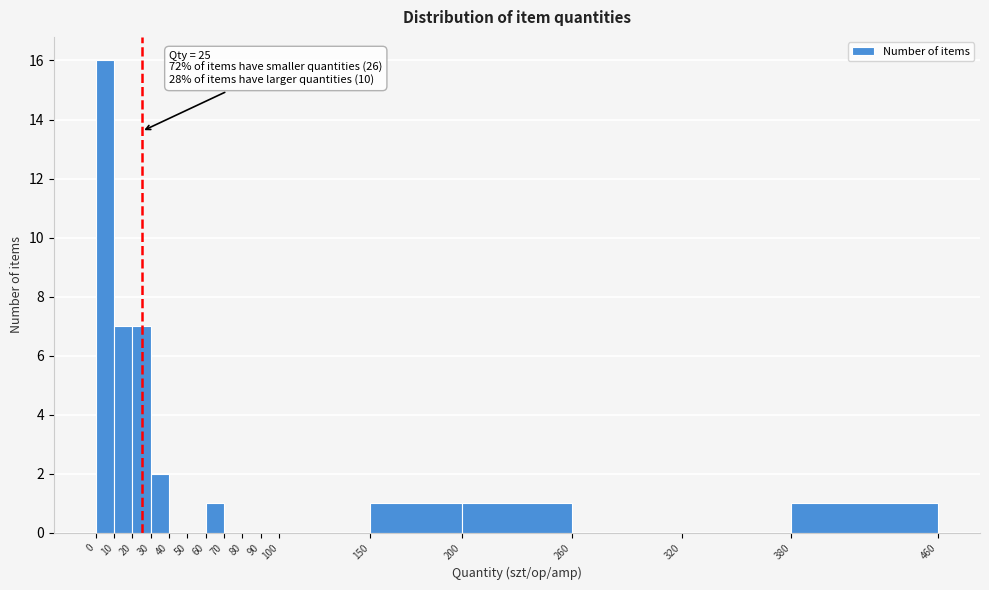

Which range on the x-axis has the tallest bar?

0 to 10